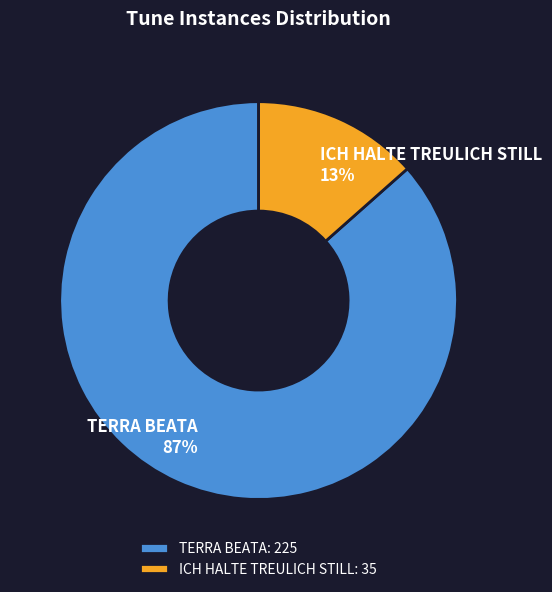

To the nearest percent, what is the average slice percentage?

50%